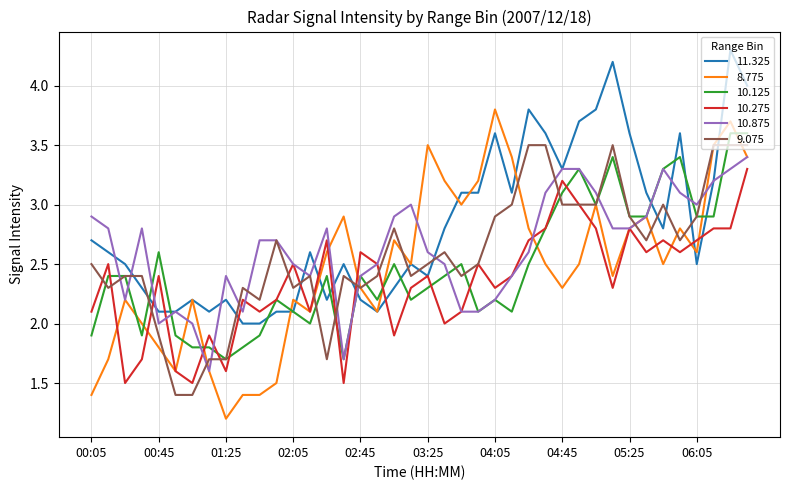

What is the minimum value for 8.775?

1.2